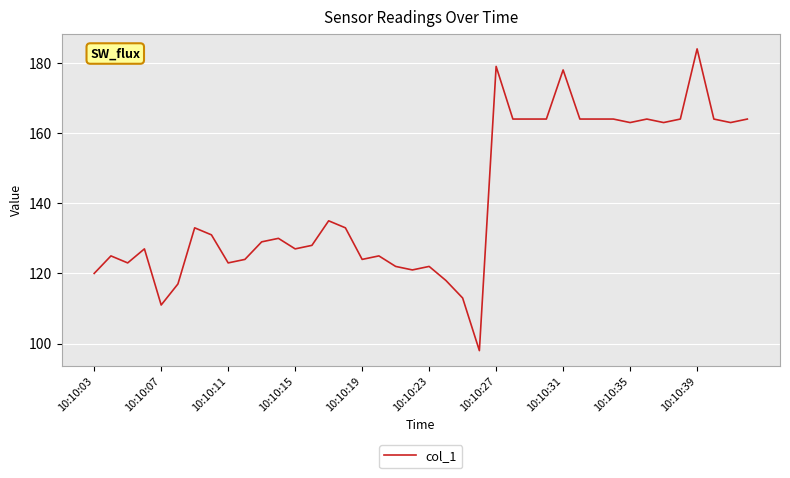

What is the greatest value displayed?

184